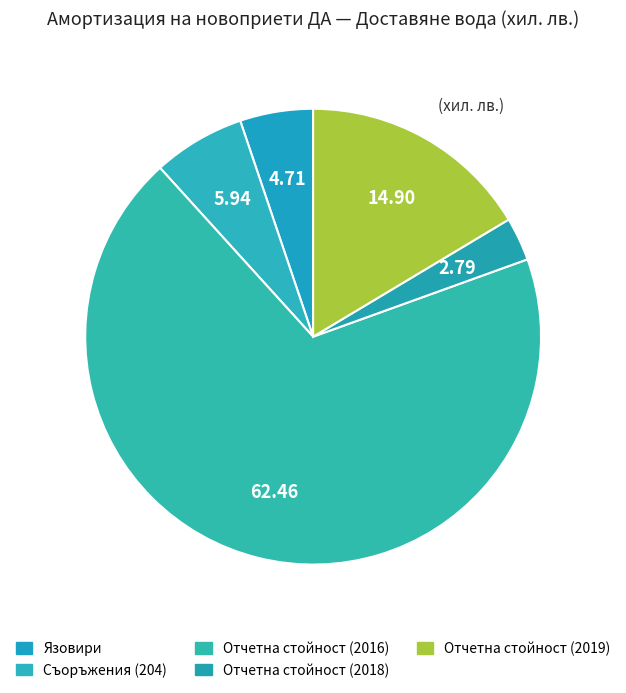

To the nearest percent, what portion does Съоръжения (204) represent?

7%